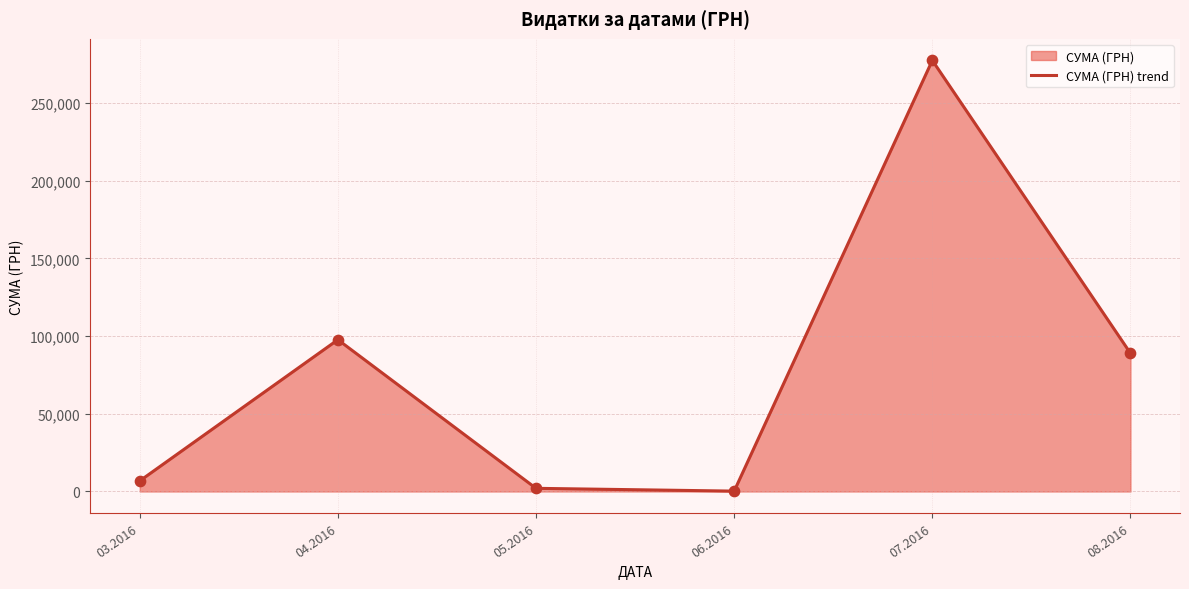

Which has a higher value, 05.2016 or 08.2016?

08.2016